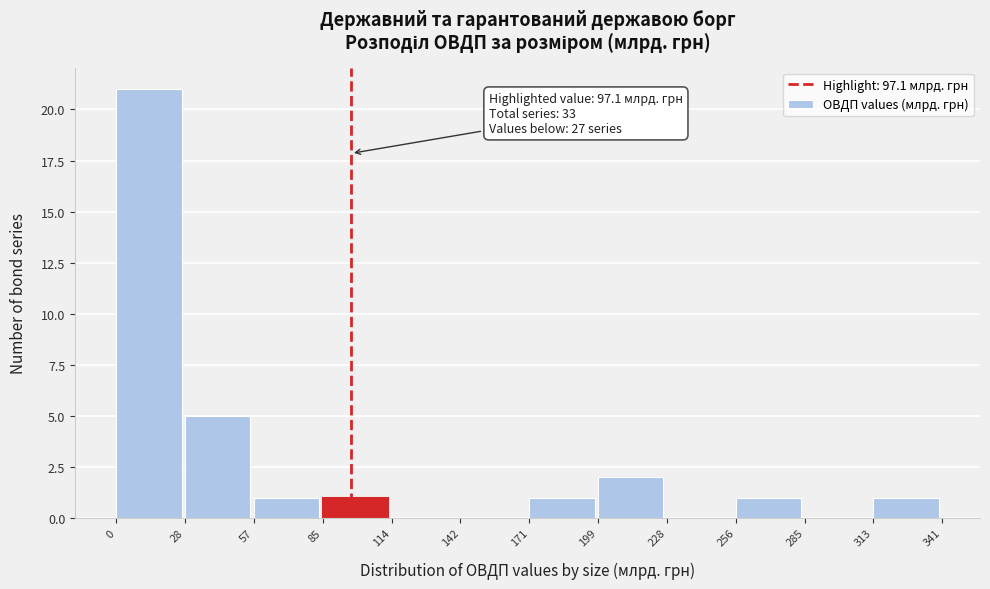

Over which range of the x-axis is the bar tallest?

0 to 28